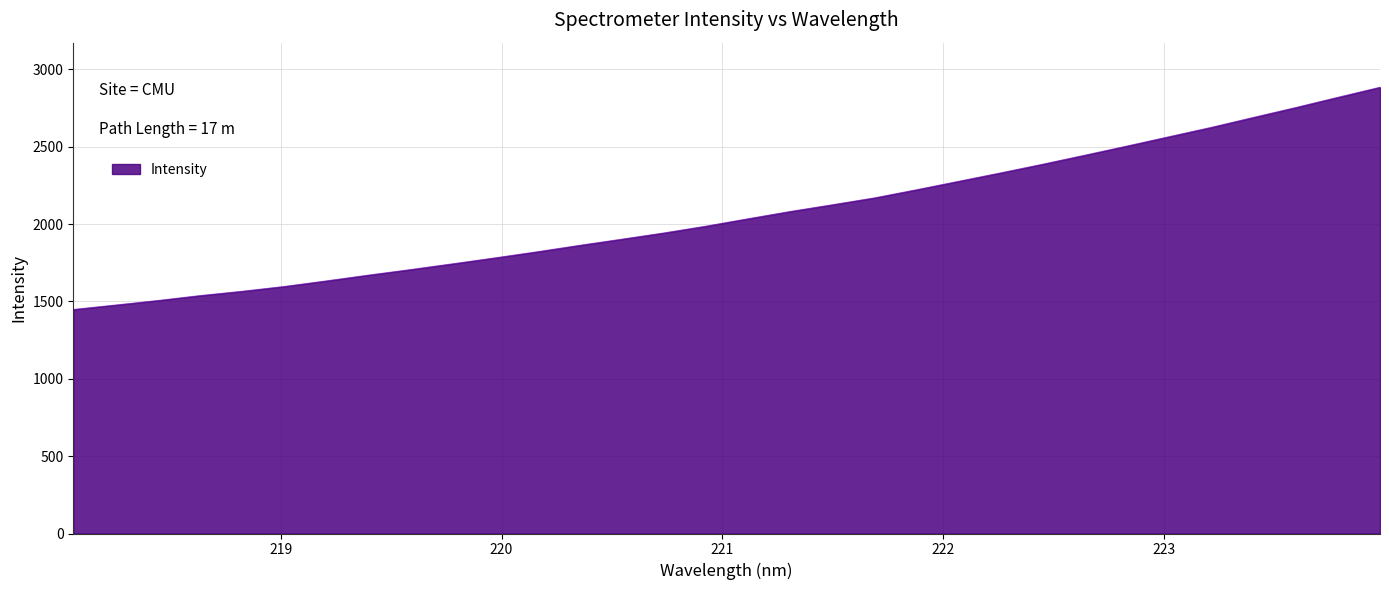

What is the difference between the maximum and minimum values?

1436.6